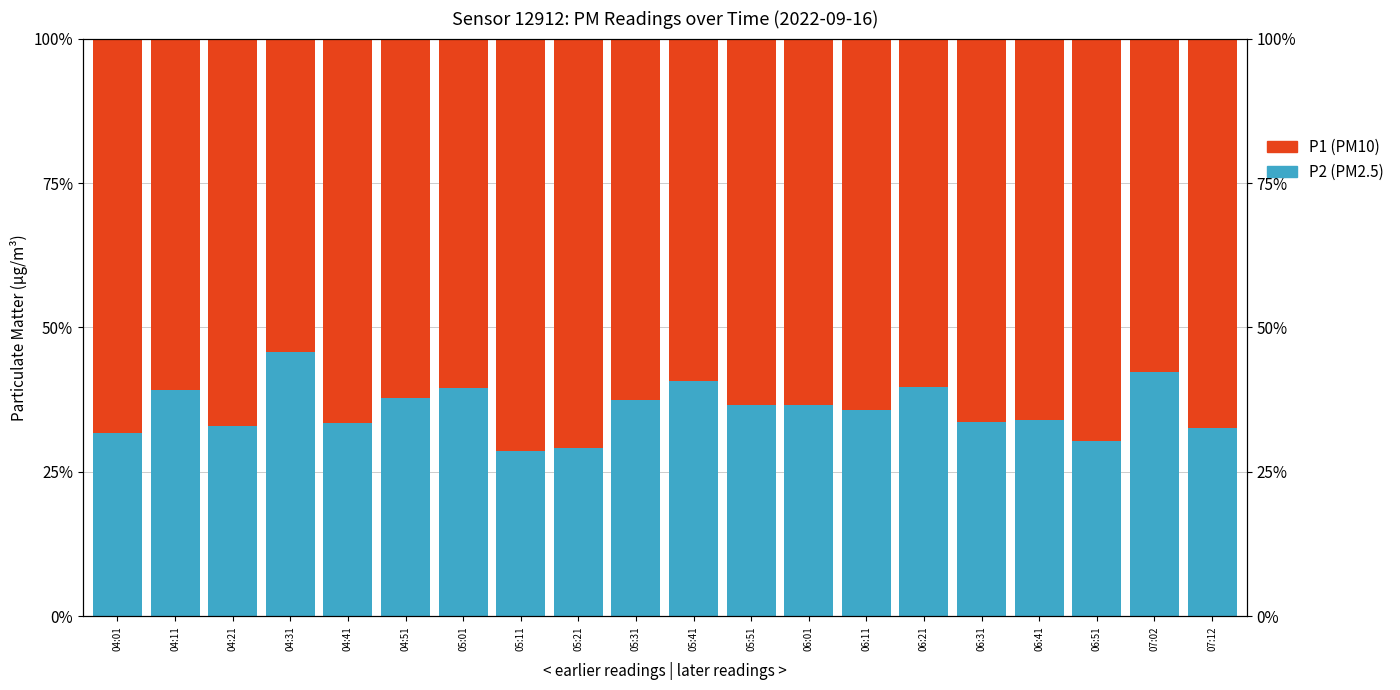

Where is P1 nearest to the value 62?

04:51